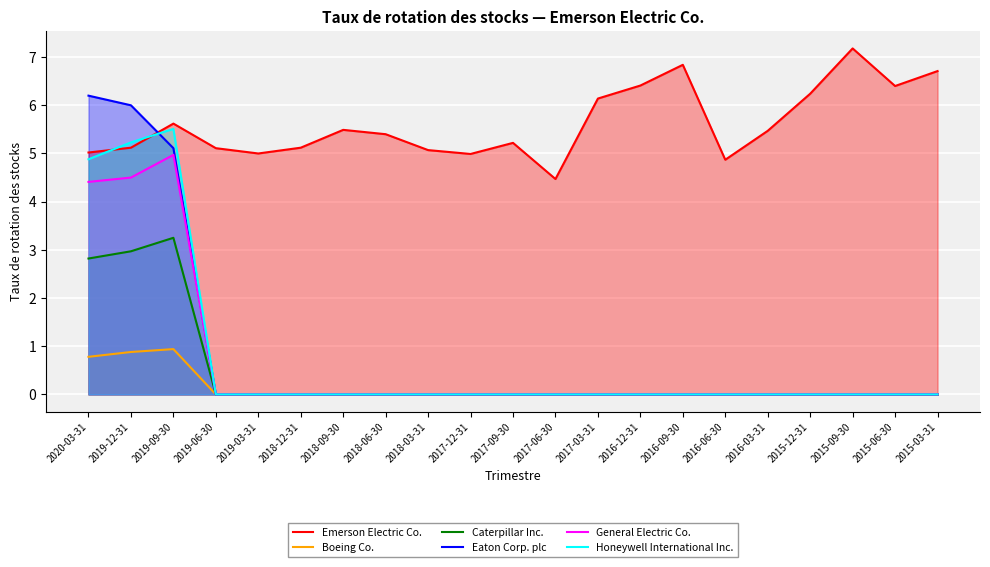

What is the sum of the General Electric Co. values at 2015-03-31 and 2019-12-31?

4.5